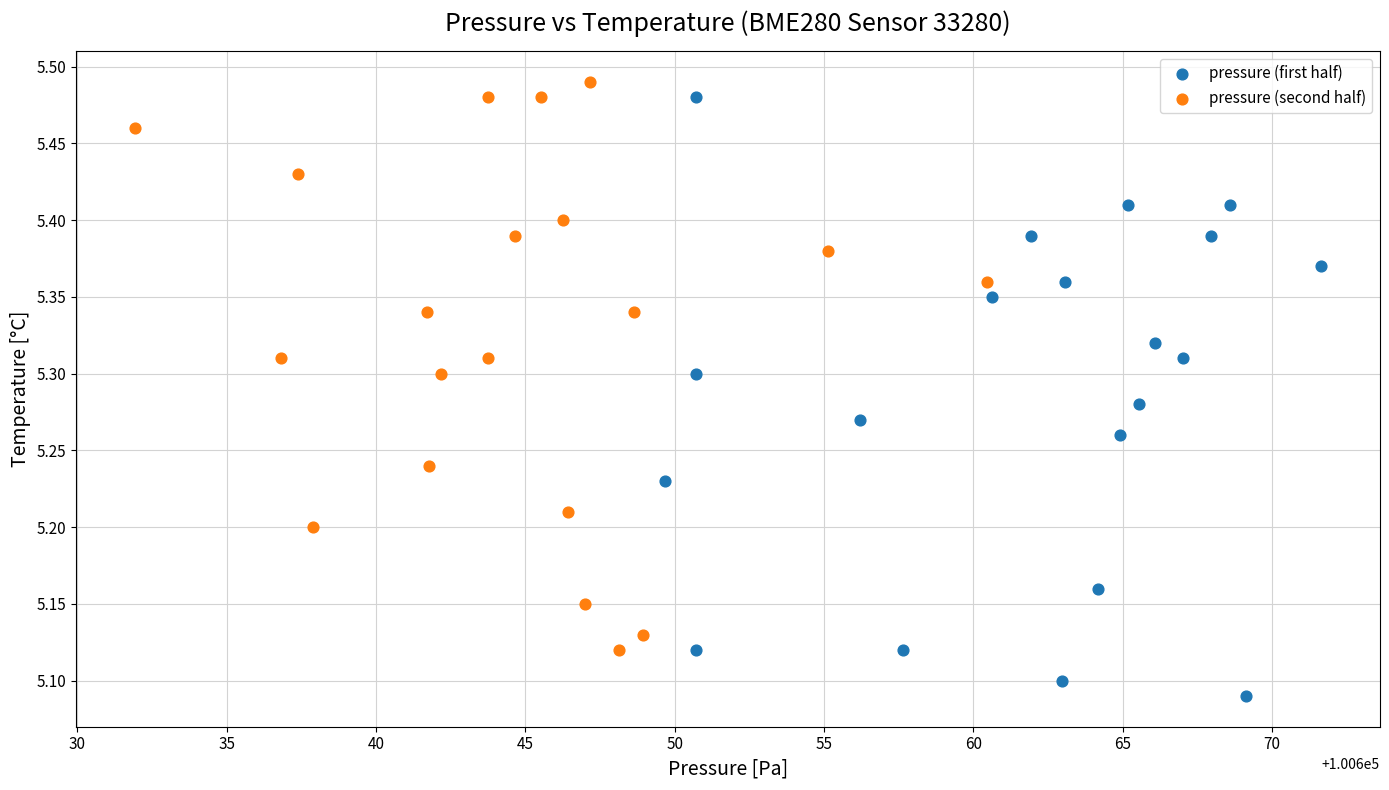

Which series reaches the minimum Y coordinate?

pressure (first half)